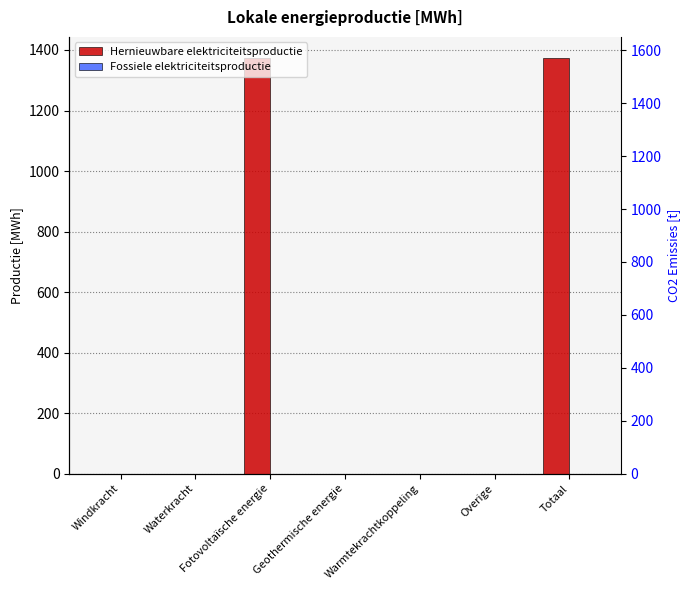

What is the maximum value shown in the chart?

1374.6